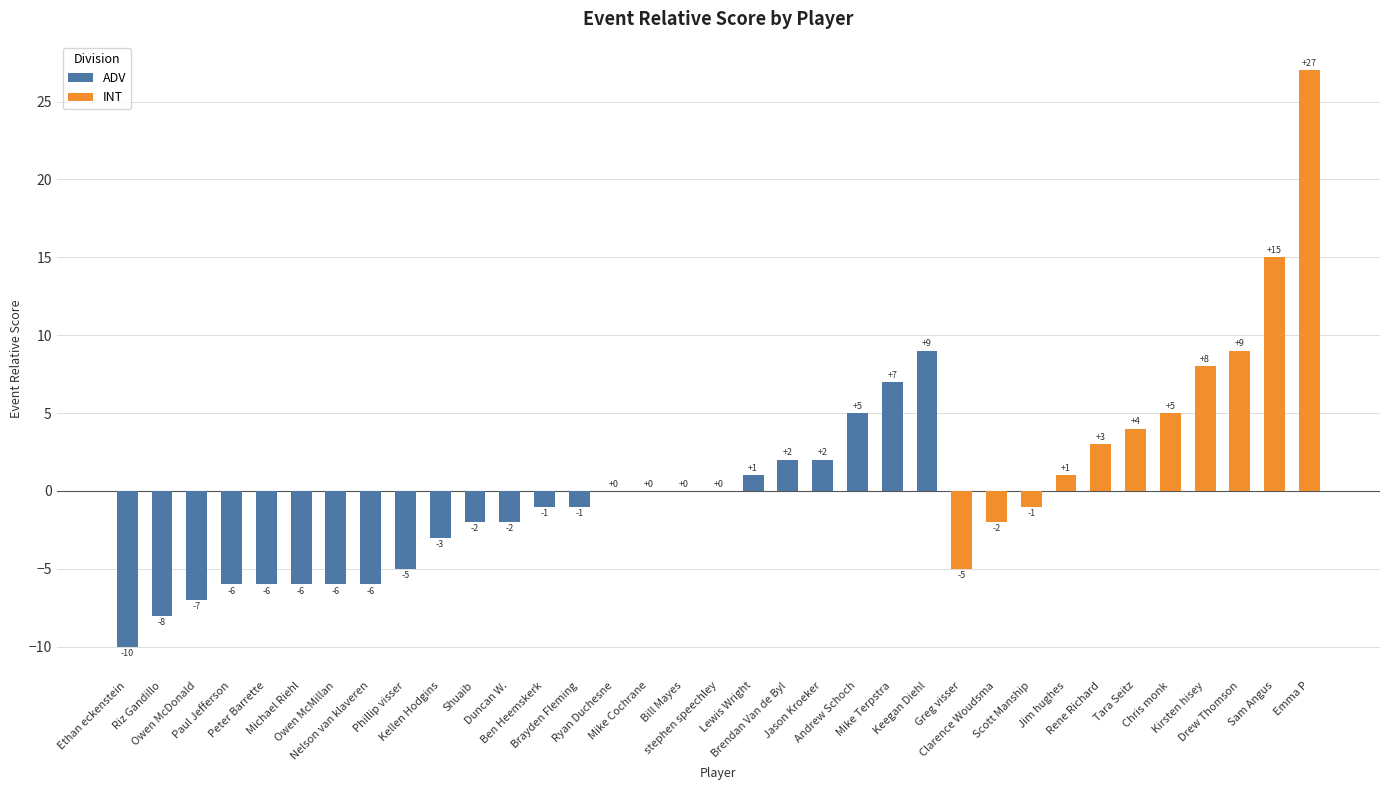

What is the label of the 26th bar from the left?

Clarence Woudsma